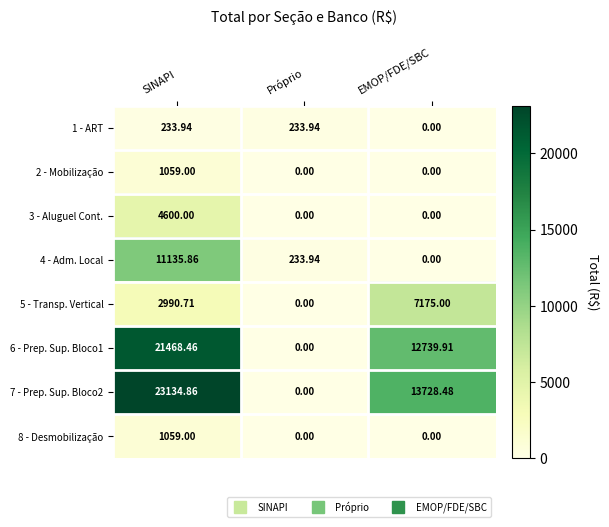

At which category does the chart reach its peak across all series?

SINAPI